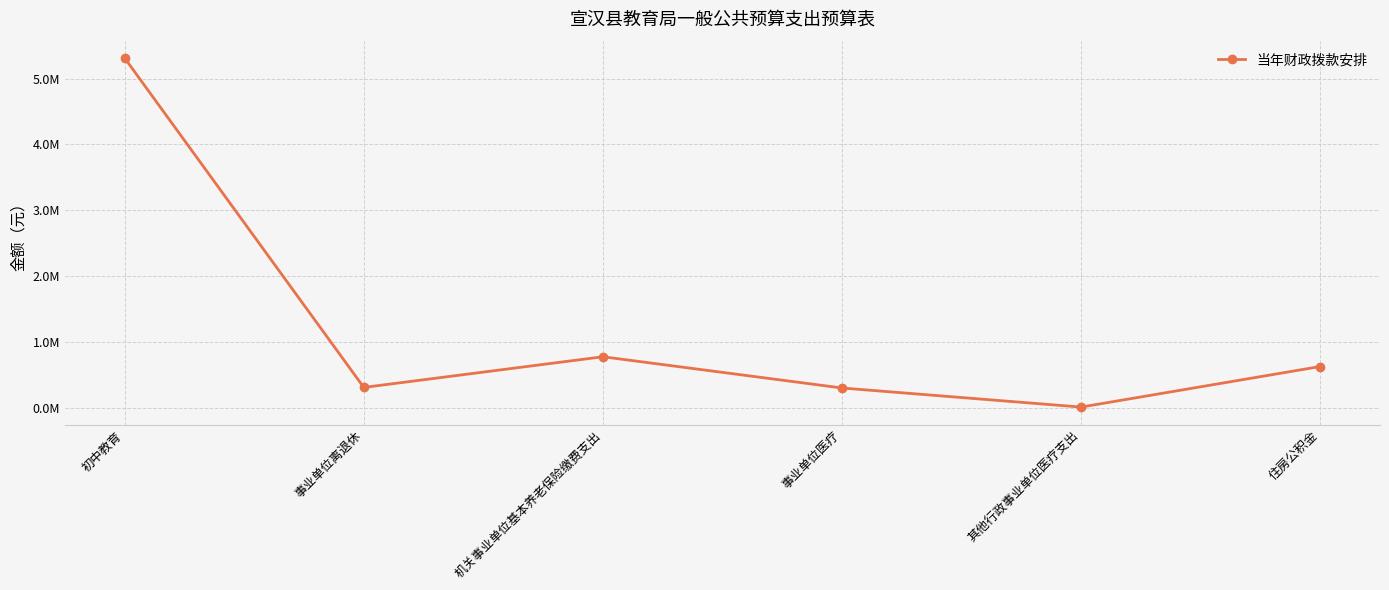

Does the chart have visible grid lines?

Yes